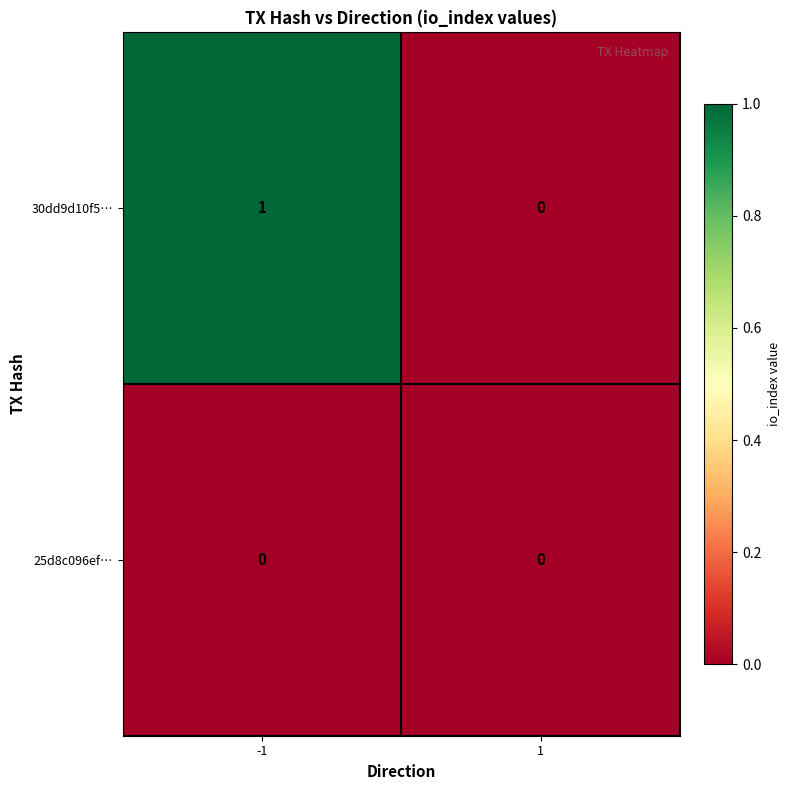

At which category is the sum across all series the highest?

-1